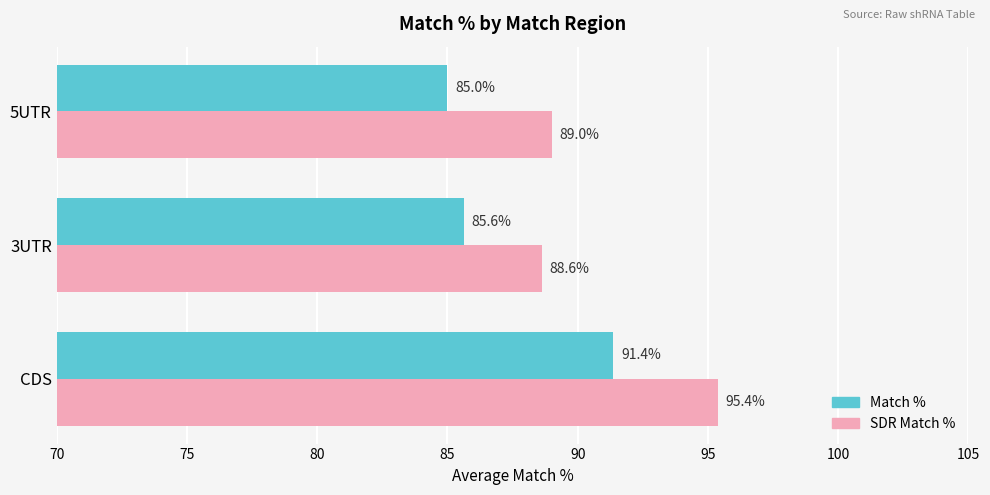

True or false: SDR Match % has a value of 41.1 at 3UTR.

False